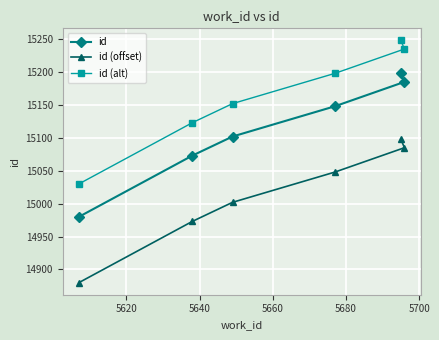

What is the value of the id (alt) point at the 6th from the left?

15235